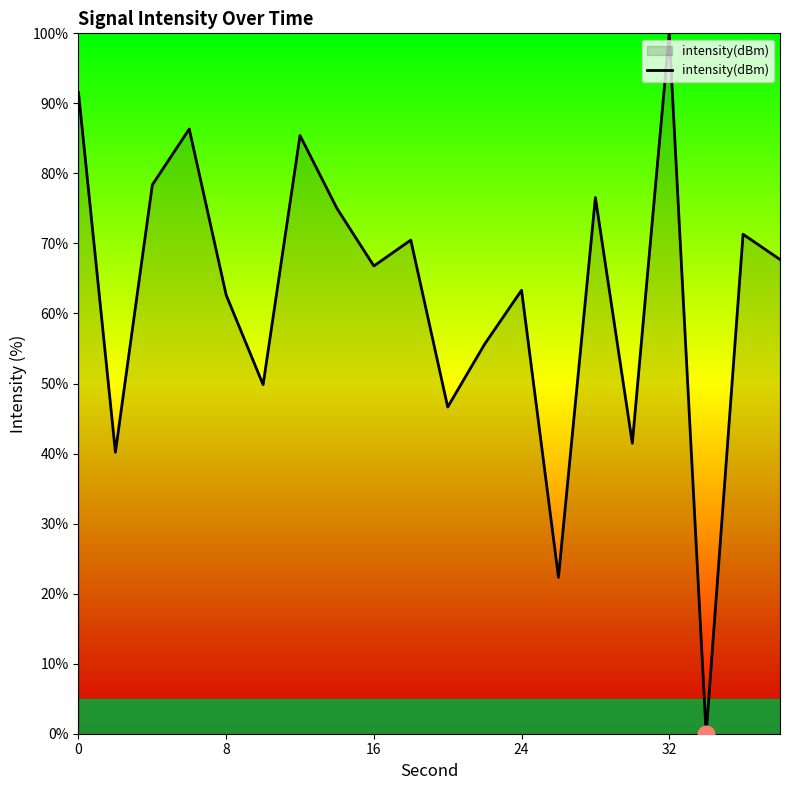

What is the sum of all values?

1251.6